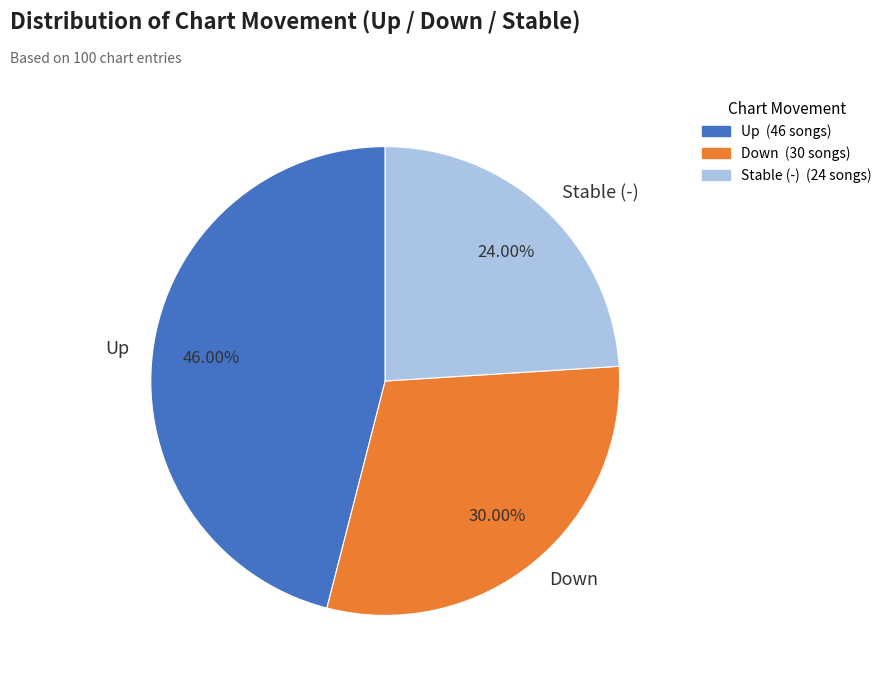

Is there a majority slice in this chart?

No